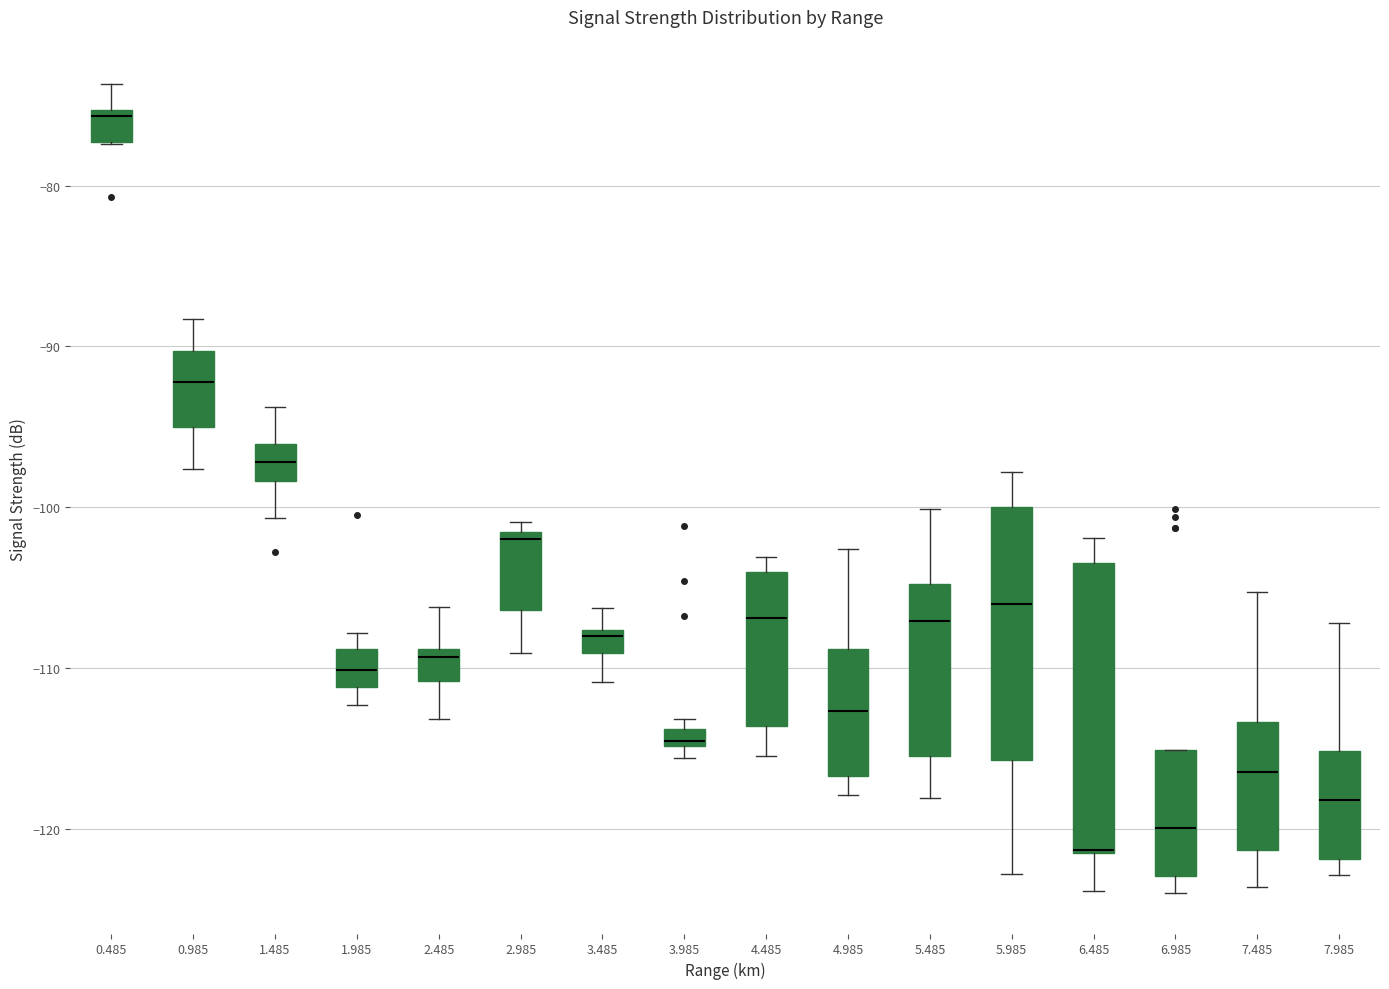

Which box is the tallest, from its lower edge to its upper edge?

6.485